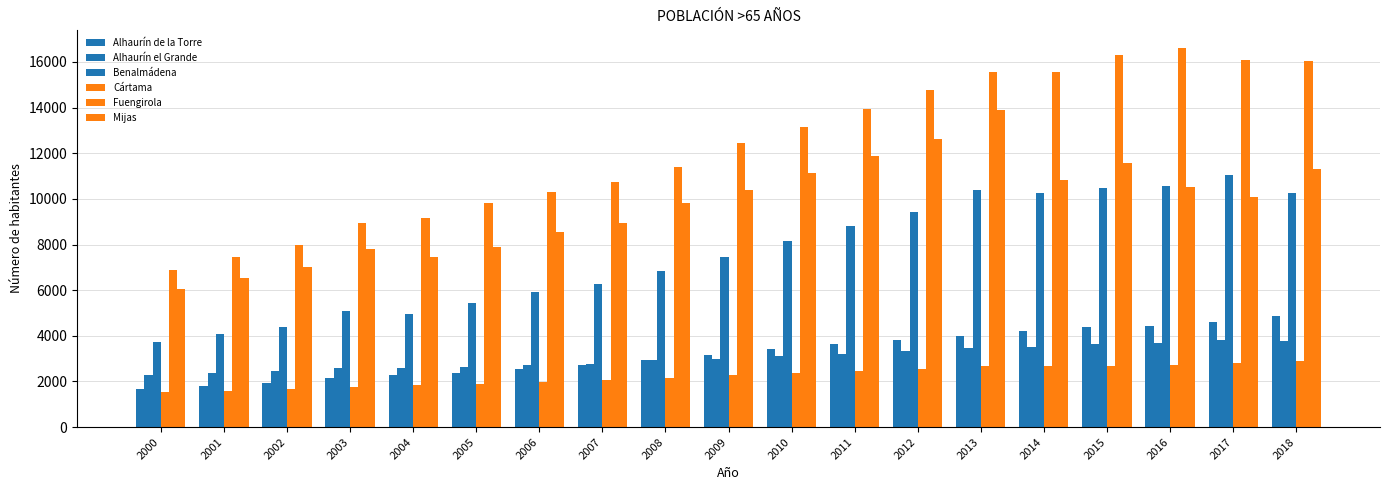

Reading left to right, transcribe all the data shown in this chart.

Alhaurín de la Torre: 1682	1802	1937	2141	2280	2390	2569	2728	2938	3177	3405	3630	3821	4010	4192	4366	4419	4608	4887
Alhaurín el Grande: 2275	2367	2468	2571	2584	2654	2731	2781	2926	2990	3102	3221	3327	3456	3509	3629	3690	3837	3782
Benalmádena: 3734	4098	4381	5090	4945	5423	5915	6288	6830	7463	8161	8828	9415	10384	10258	10477	10574	11056	10241
Cártama: 1547	1603	1675	1764	1862	1905	1982	2070	2175	2264	2351	2469	2567	2688	2687	2699	2744	2811	2901
Fuengirola: 6895	7441	7994	8927	9172	9835	10310	10736	11387	12455	13164	13949	14765	15574	15545	16288	16588	16100	16023
Mijas: 6041	6546	7019	7788	7445	7909	8548	8949	9809	10402	11127	11857	12627	13887	10830	11573	10538	10078	11288